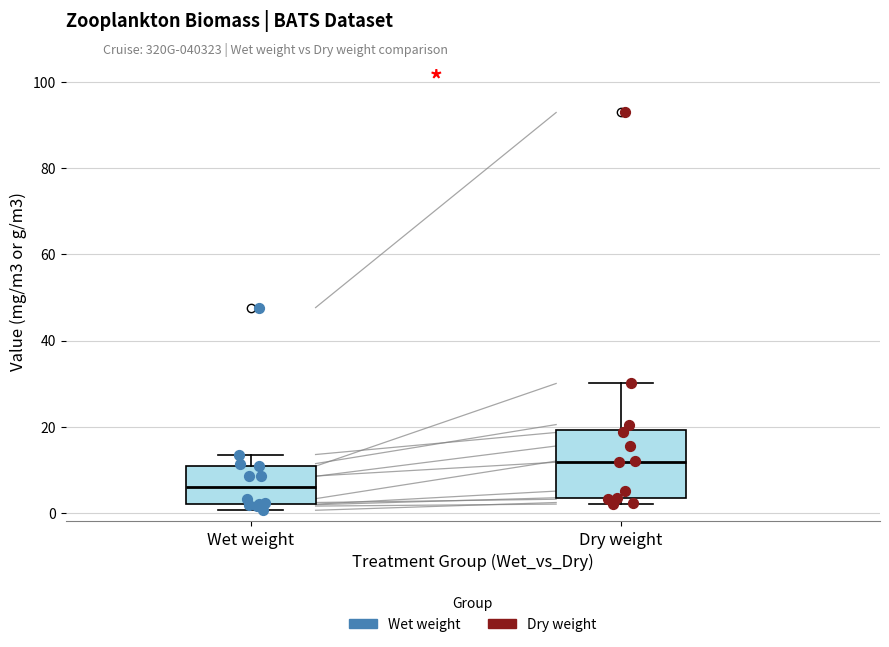

Where does the median line of the box for Dry weight sit on the y-axis? The values are not printed on the chart, so give them approximately, as read against the axis.

12